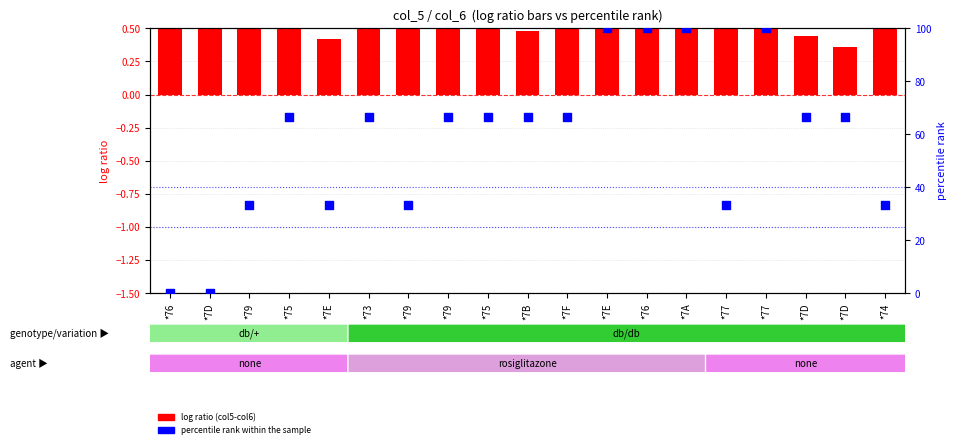

Which series contains the lowest Y value?

percentile rank within the sample